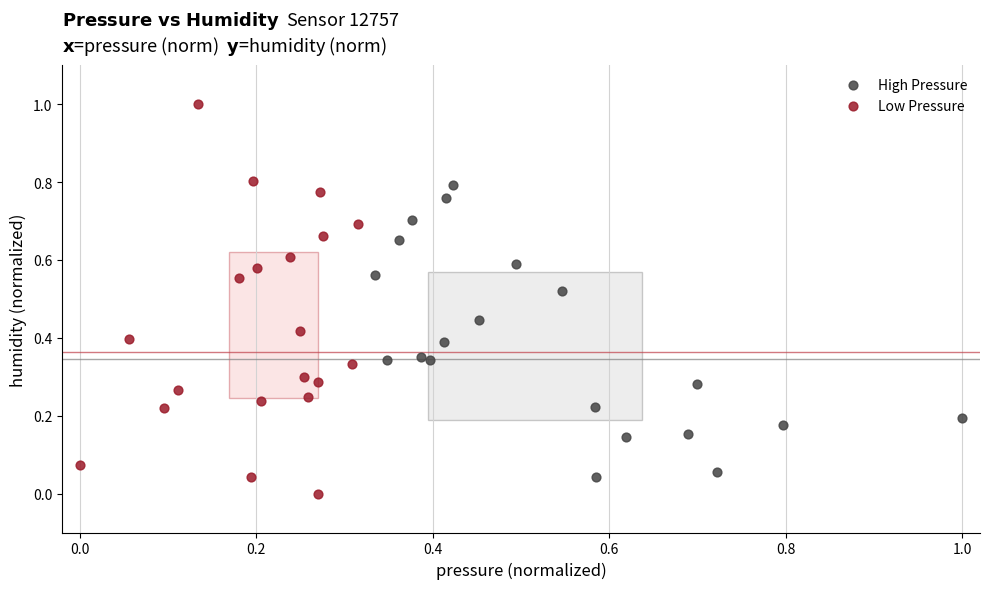

Which series reaches the minimum Y coordinate?

Low Pressure